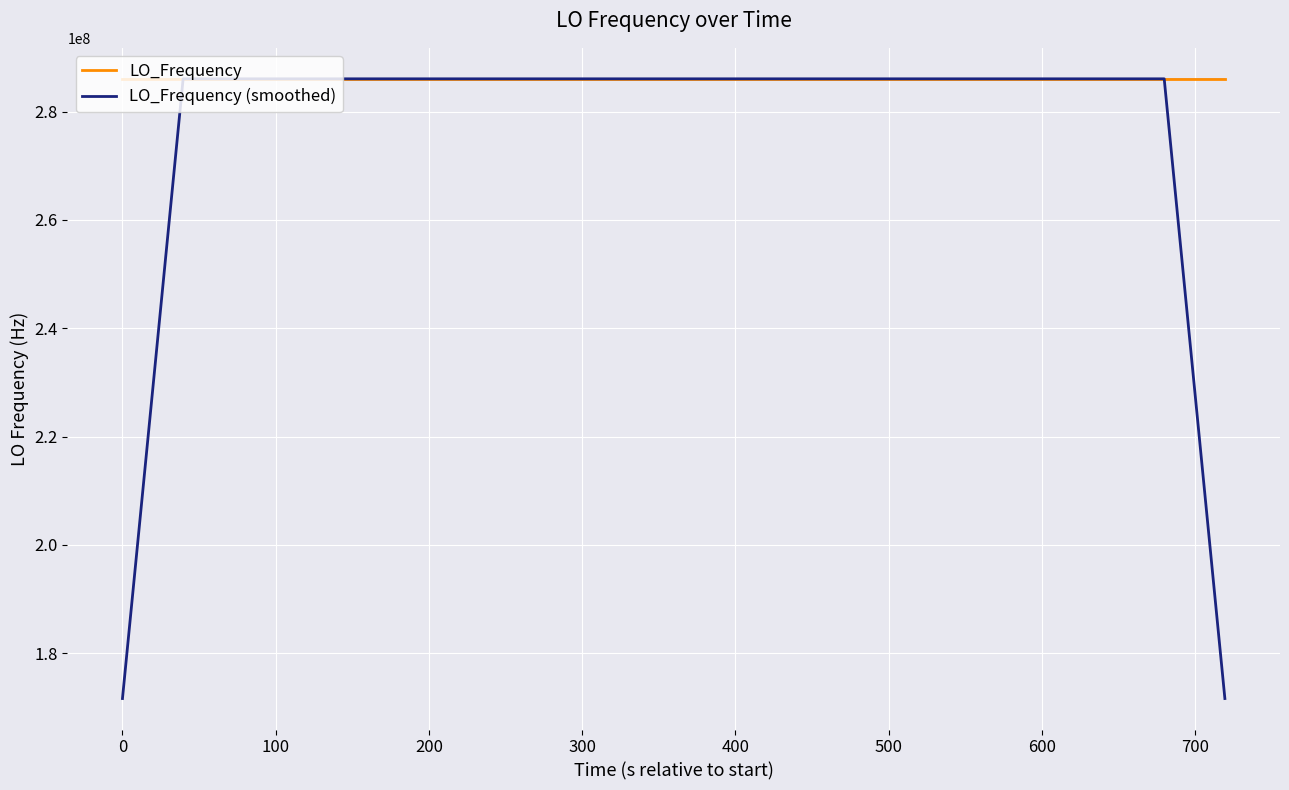

Which series has the largest range (max minus min)?

LO_Frequency (smoothed)